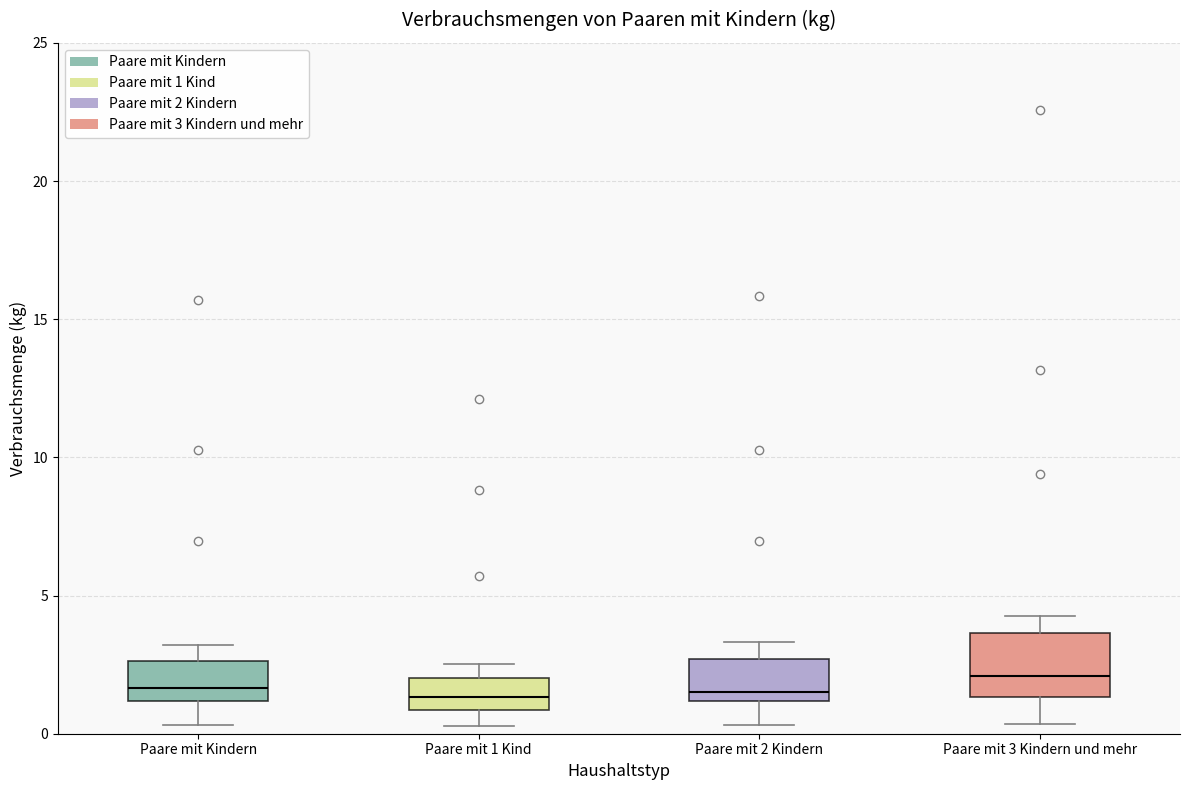

Which box is the tallest, from its lower edge to its upper edge?

Paare mit 3 Kindern und mehr